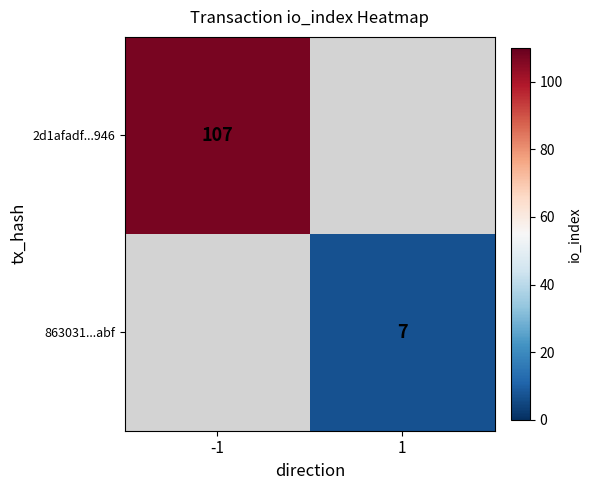

The 863031...abf series shows 7 at 1. True or false?

True